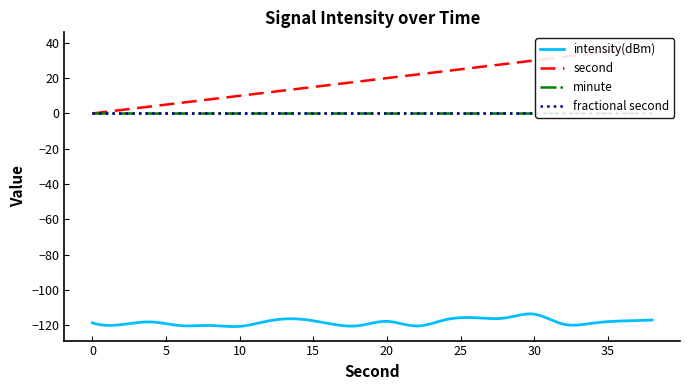

At how many categories does at least one series exceed -63?

20